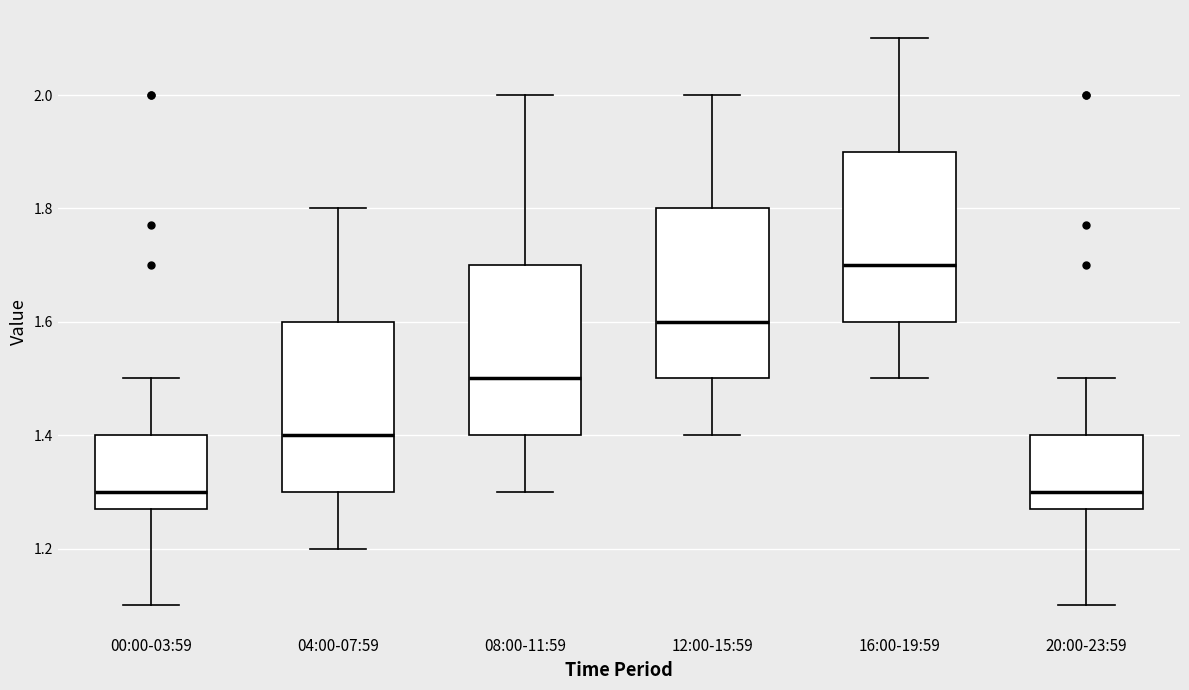

Reading left to right, read every box against the y-axis: the position of its median line, the range the box covers, and the ends of its whiskers. The values are not printed on the chart, so give them approximately, as read against the axis.

00:00-03:59: median 1.30, box 1.28 to 1.40, whiskers 1.10 to 1.50
04:00-07:59: median 1.40, box 1.30 to 1.60, whiskers 1.20 to 1.80
08:00-11:59: median 1.50, box 1.40 to 1.70, whiskers 1.30 to 2.00
12:00-15:59: median 1.60, box 1.50 to 1.80, whiskers 1.40 to 2.00
16:00-19:59: median 1.70, box 1.60 to 1.90, whiskers 1.50 to 2.10
20:00-23:59: median 1.30, box 1.28 to 1.40, whiskers 1.10 to 1.50